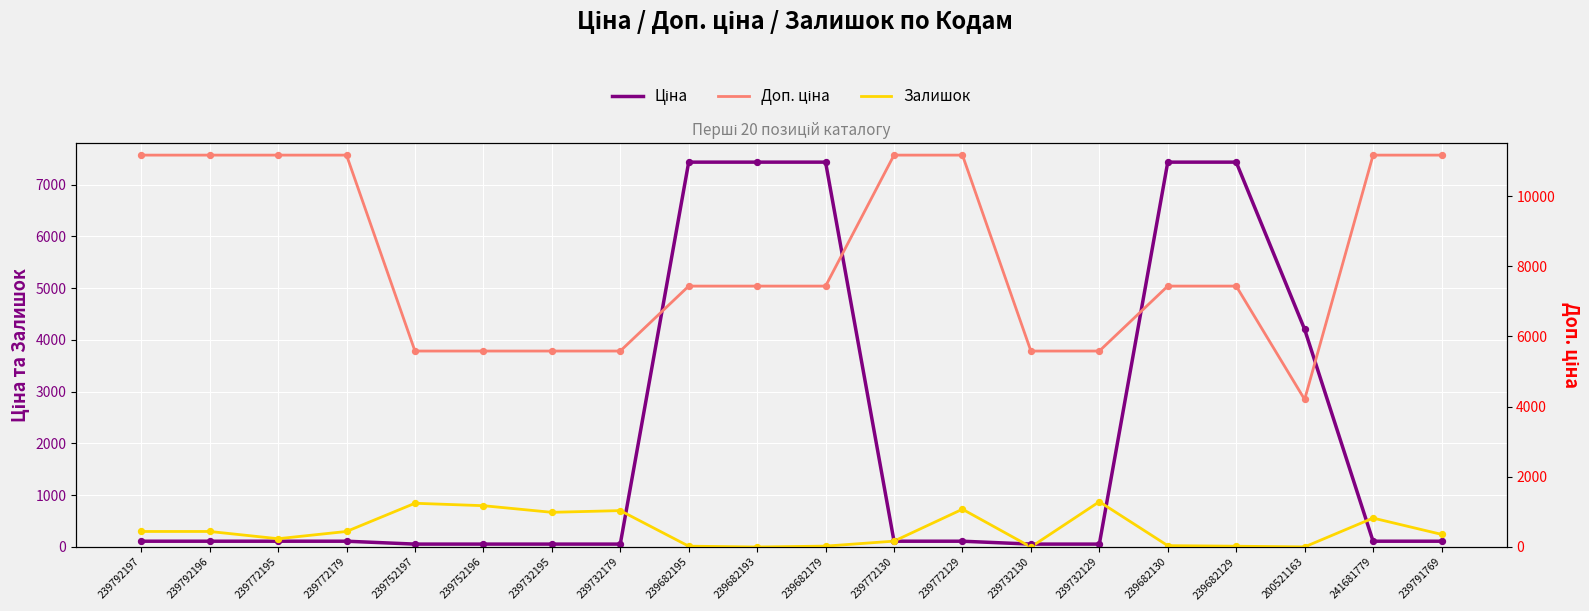

At how many categories does at least one series exceed 3607?

20